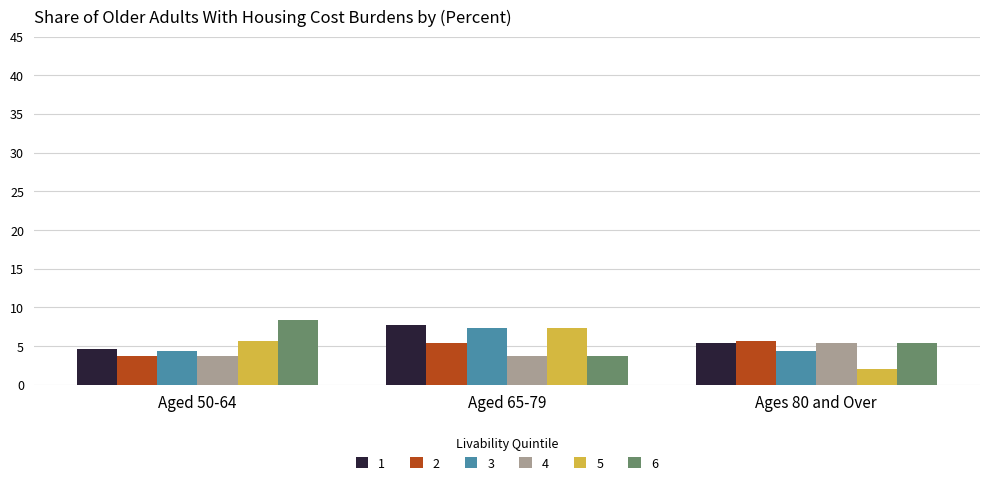

Is the value of 6 at Aged 50-64 greater than the value of 5 at Aged 65-79?

Yes